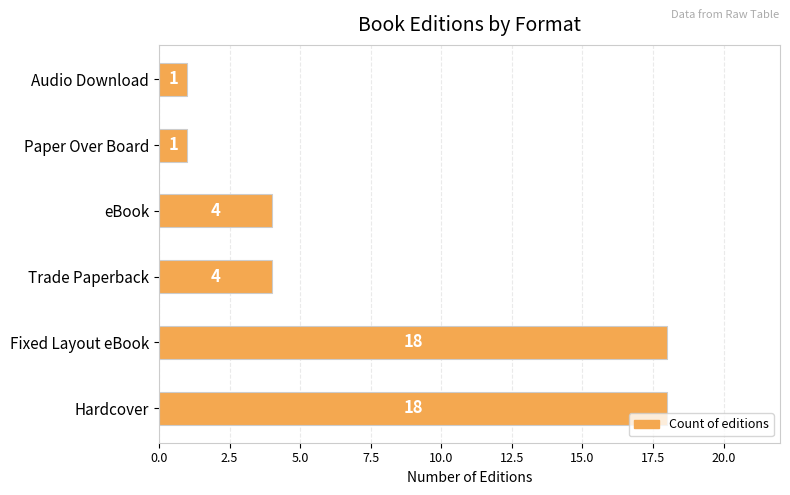

What is the smallest value displayed?

1